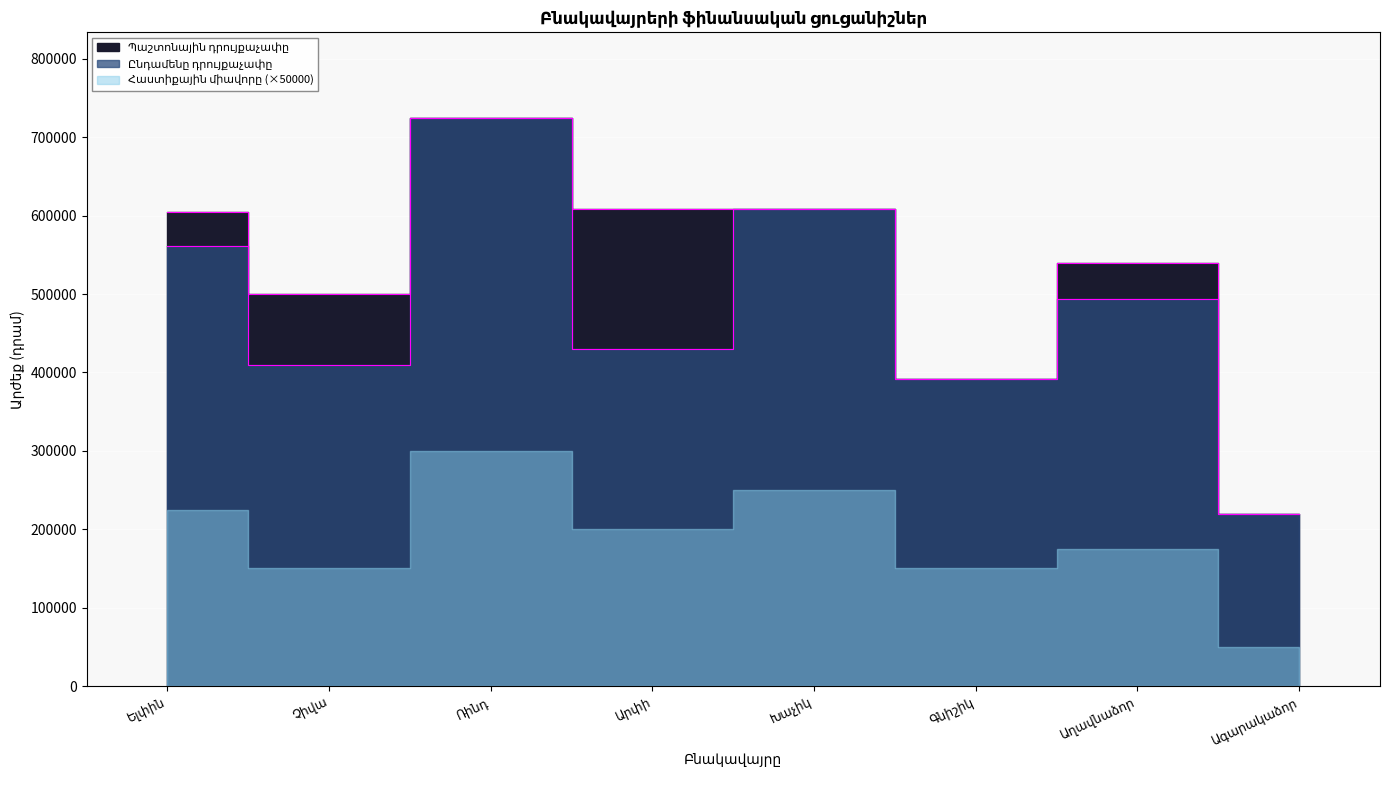

Is it true that Պաշտոնային դրույքաչափը equals 499588 at Չիվա?

True